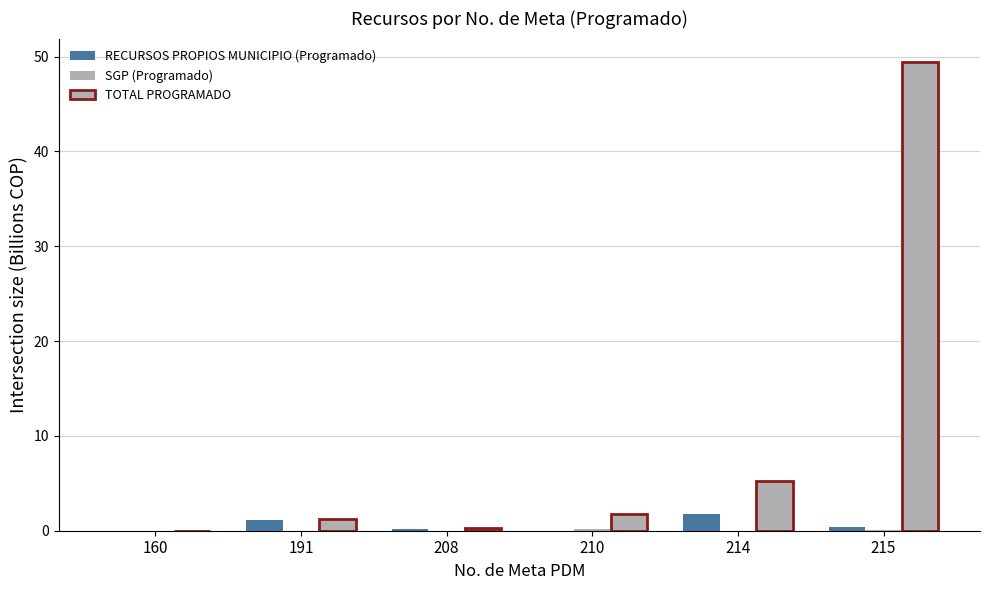

Read the RECURSOS PROPIOS MUNICIPIO (Programado) value at 191.

1.1